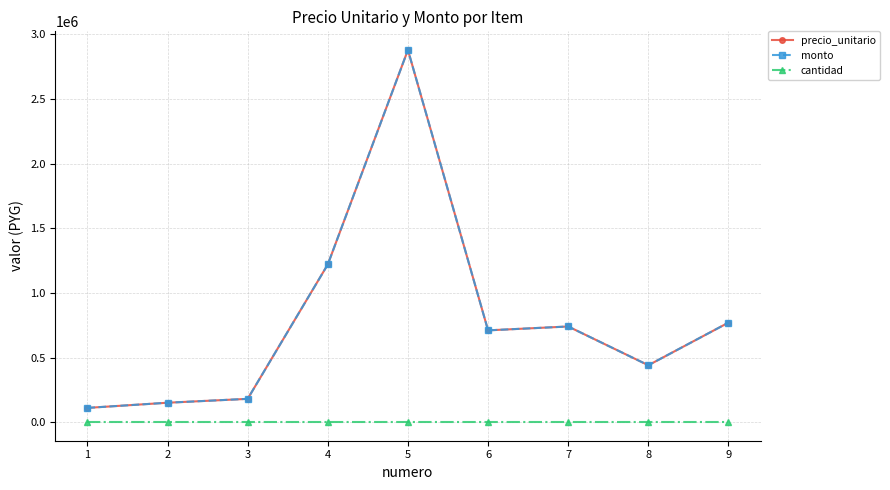

What is the value of the cantidad point at the 3rd from the left?

1